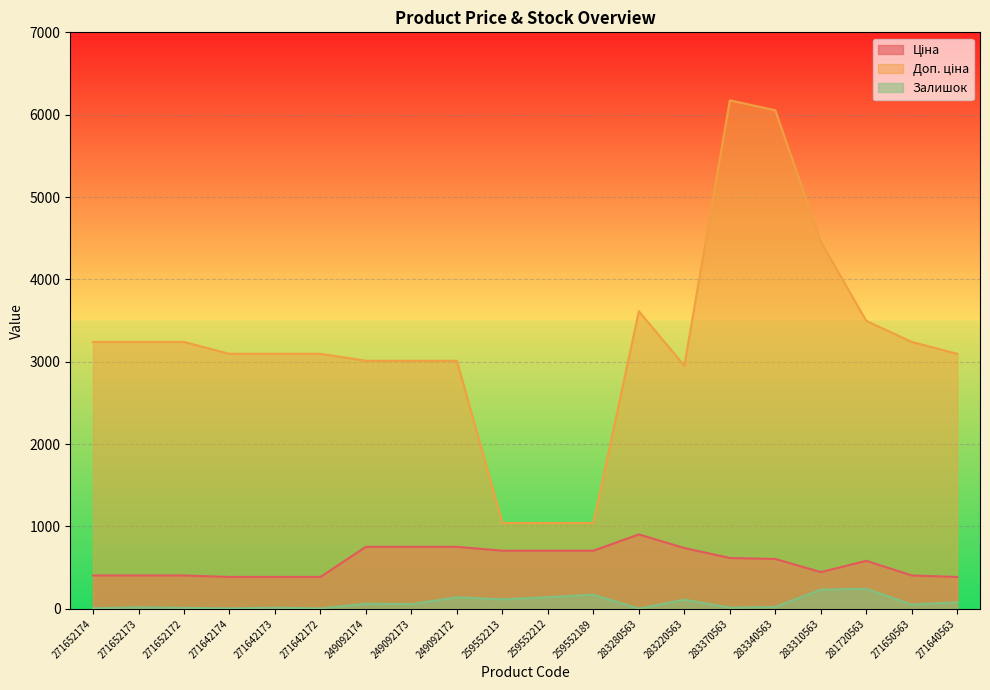

Between 249092172 and 259552213, which series saw the biggest shift?

Доп. ціна